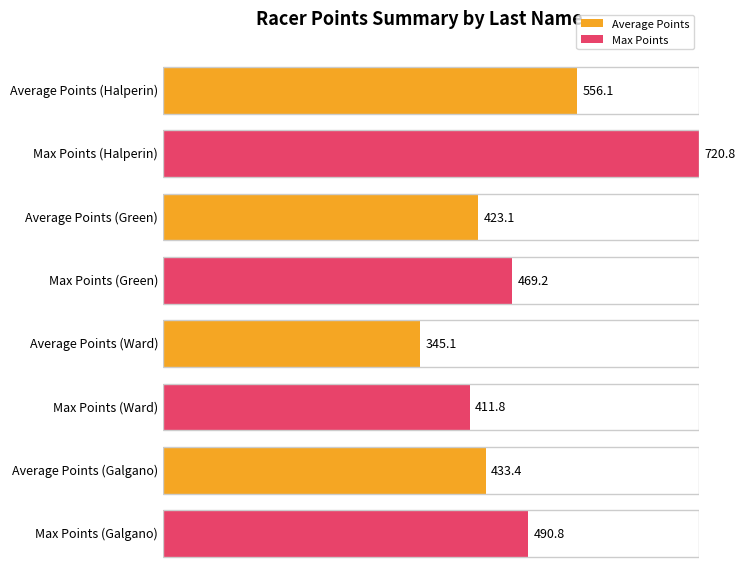

Is the value of Average Points at Green greater than the value of Max Points at Halperin?

No